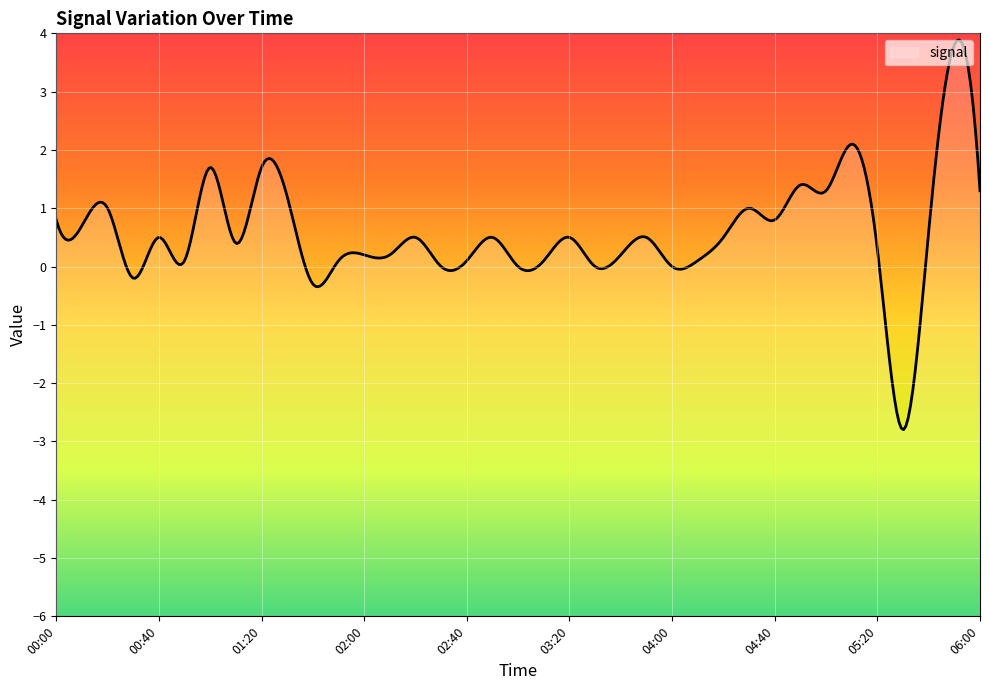

Reading right to left, extract all data points from this chart.

1.3	3.8	0.6	-2.8	0.3	2.1	1.3	1.4	0.8	1.0	0.5	0.1	-0.0	0.5	0.2	0.0	0.5	0.1	-0.0	0.5	0.1	-0.0	0.5	0.2	0.2	0.1	-0.3	1.2	1.7	0.4	1.7	0.1	0.5	-0.2	1.0	0.7	0.8